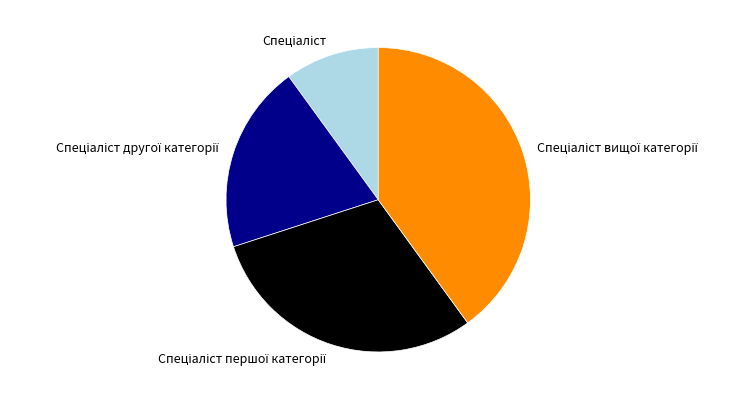

Is there any slice that represents more than half of the pie?

No